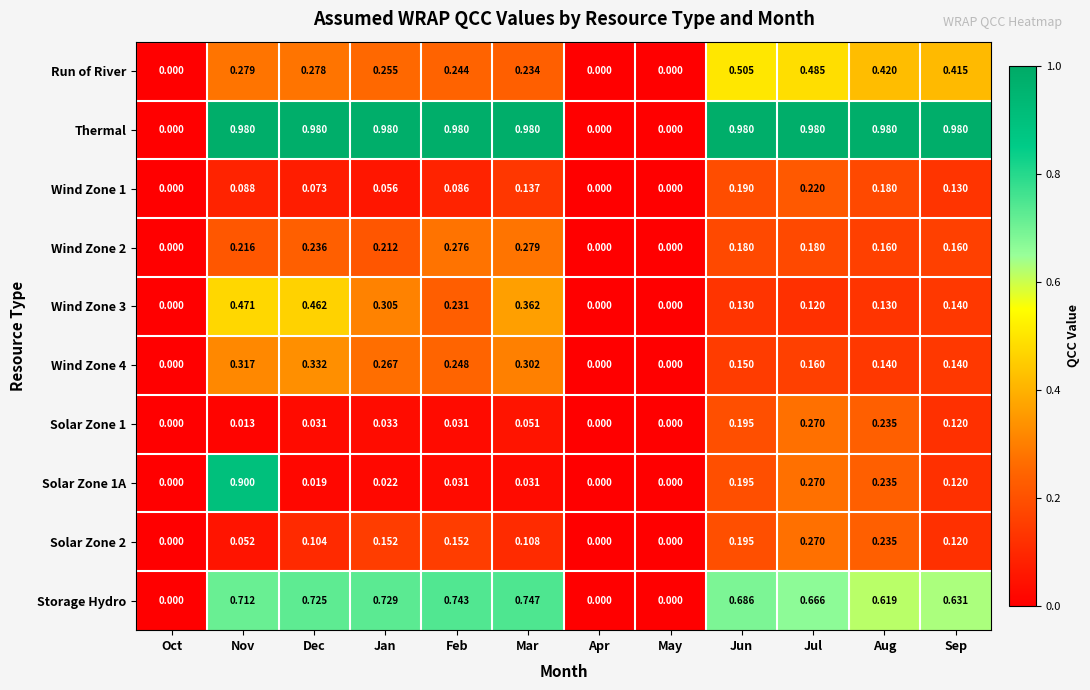

How many distinct data groups are displayed?

10